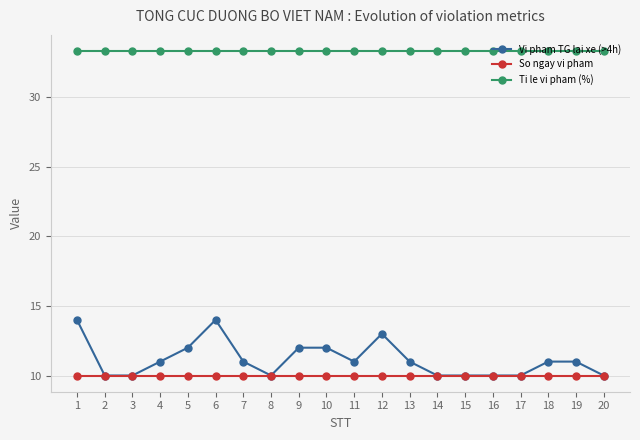

True or false: Vi pham TG lai xe (>4h) has more than 1 interior local peaks.

True